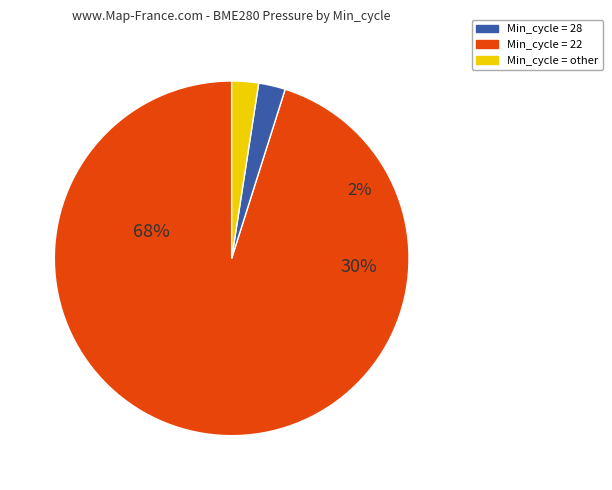

Does 28 represent more than half of the total?

No